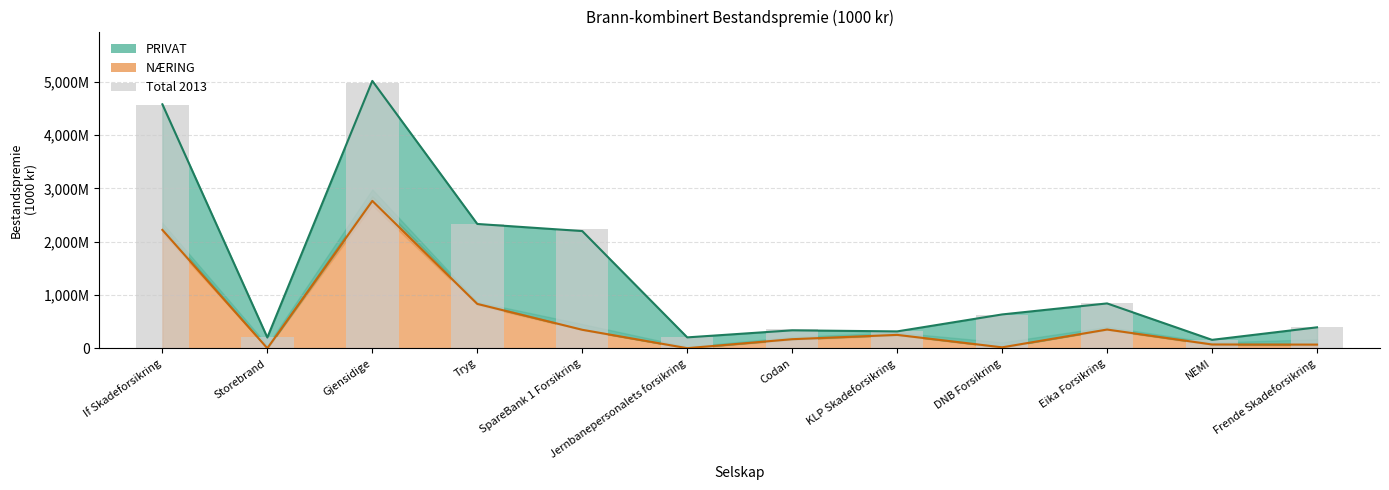

What value does the PRIVAT mid series have at Storebrand?

203185.5